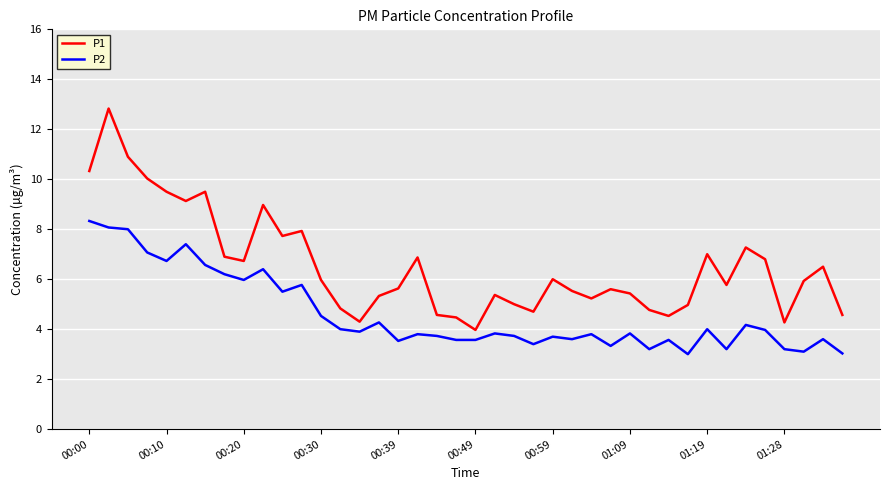

Count the number of categories in the chart.

40